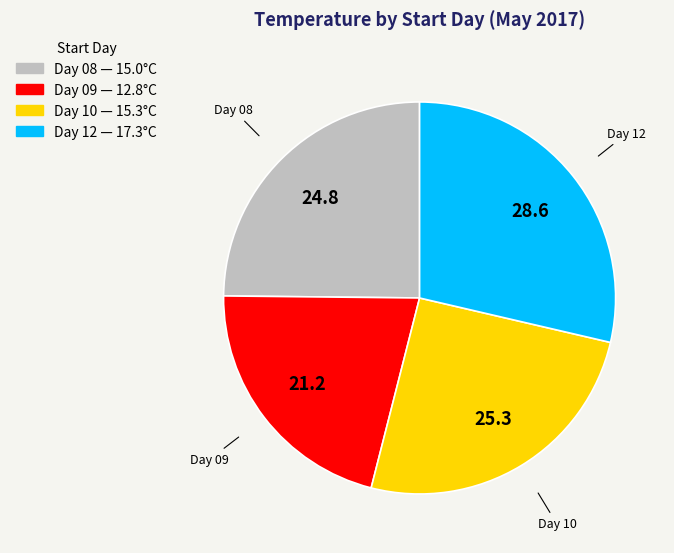

Is there a majority slice in this chart?

No